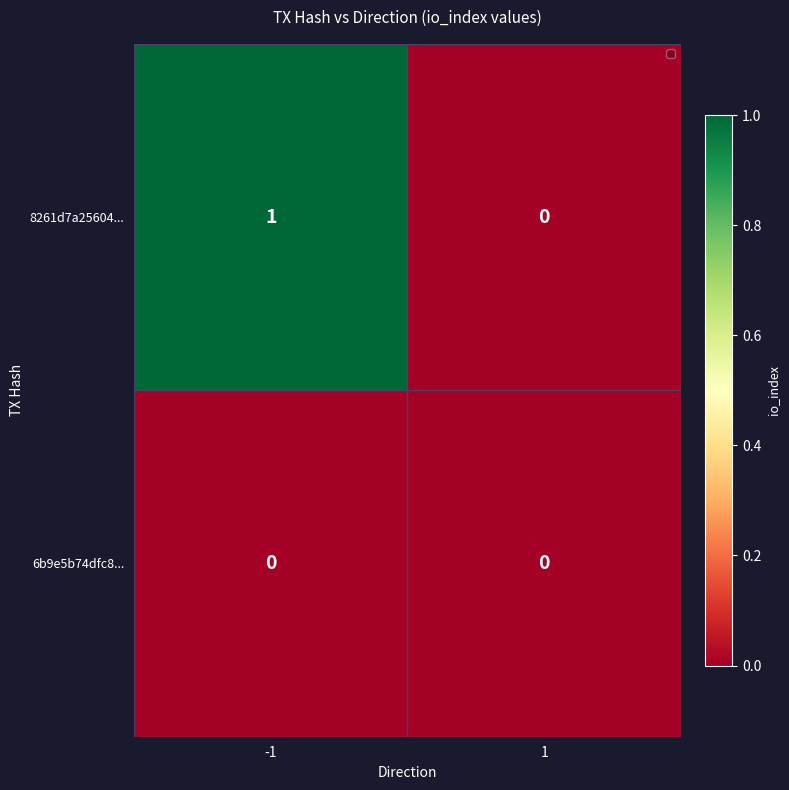

Is the value of 6b9e5b74dfc8... at -1 greater than the value of 8261d7a25604... at -1?

No